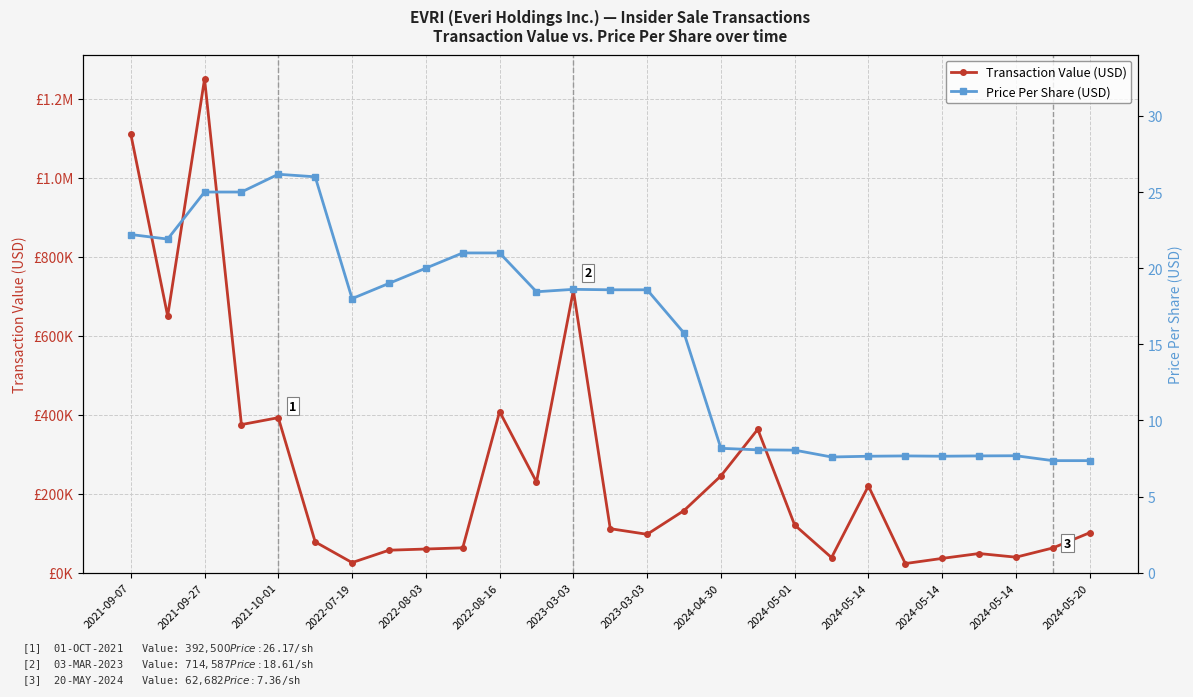

What is the difference between the second highest and minimum values in the Transaction Value (USD) series?

1087304.0